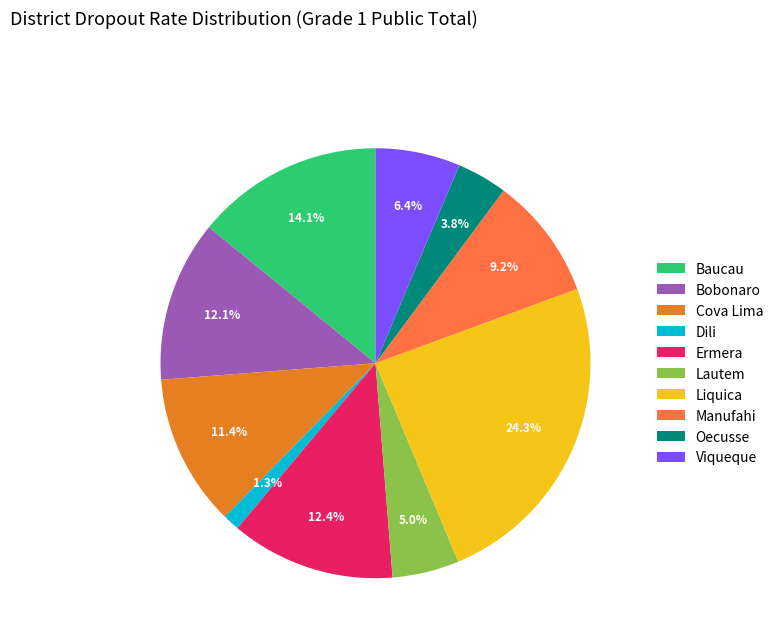

What is the smallest slice in the pie chart?

Dili